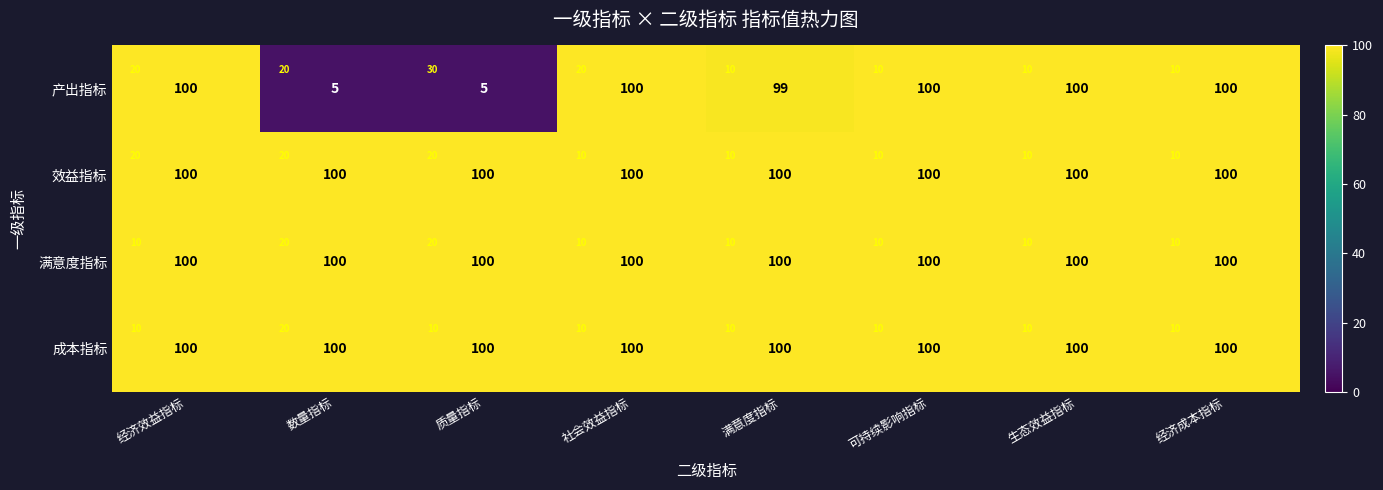

How many data points in 产出指标 are less than 100?

3